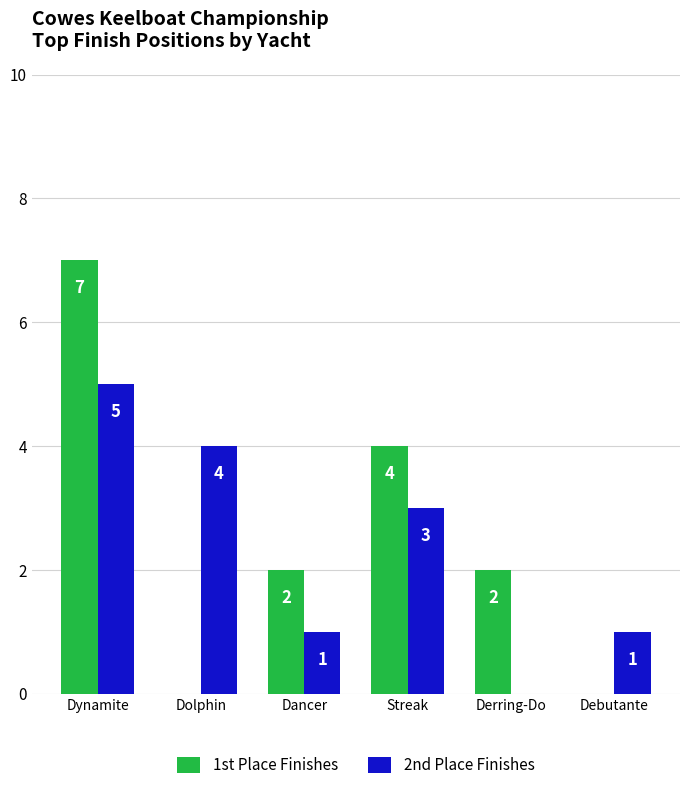

How many 1st Place Finishes values are between 0 and 4?

5